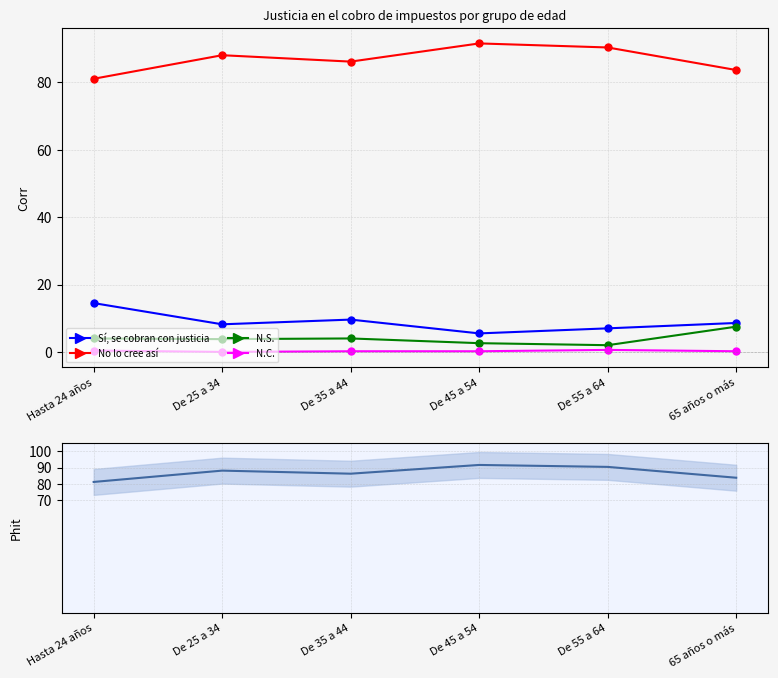

What position from the right is De 25 a 34?

5